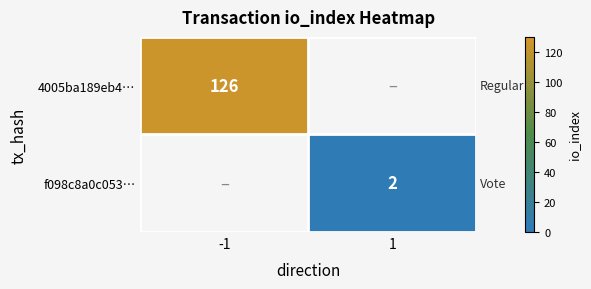

Is it true that f098c8a0c053… equals 3 at 1?

False